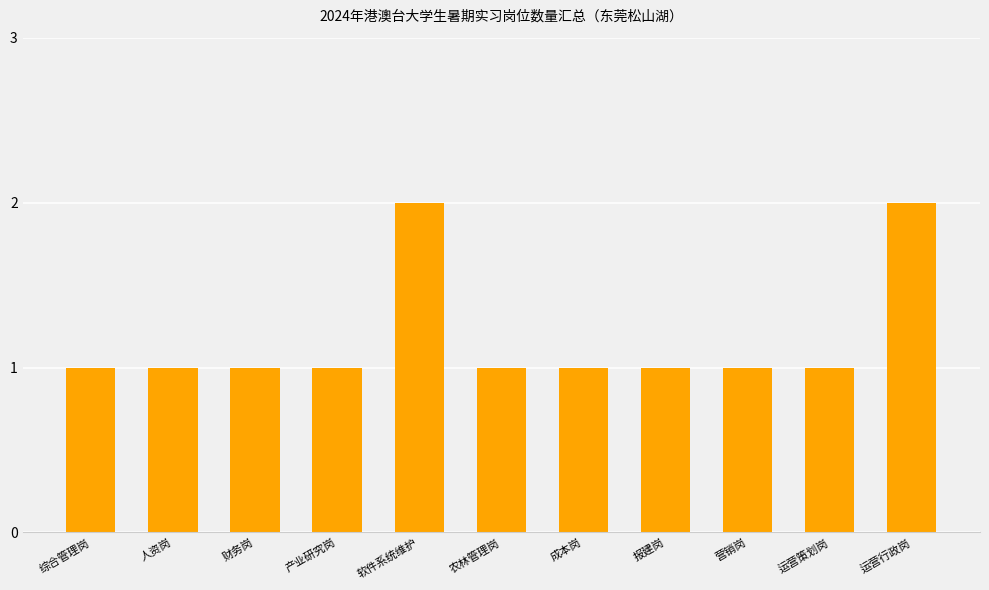

Approximately how many times larger is the value at 成本岗 compared to 财务岗?

1.0